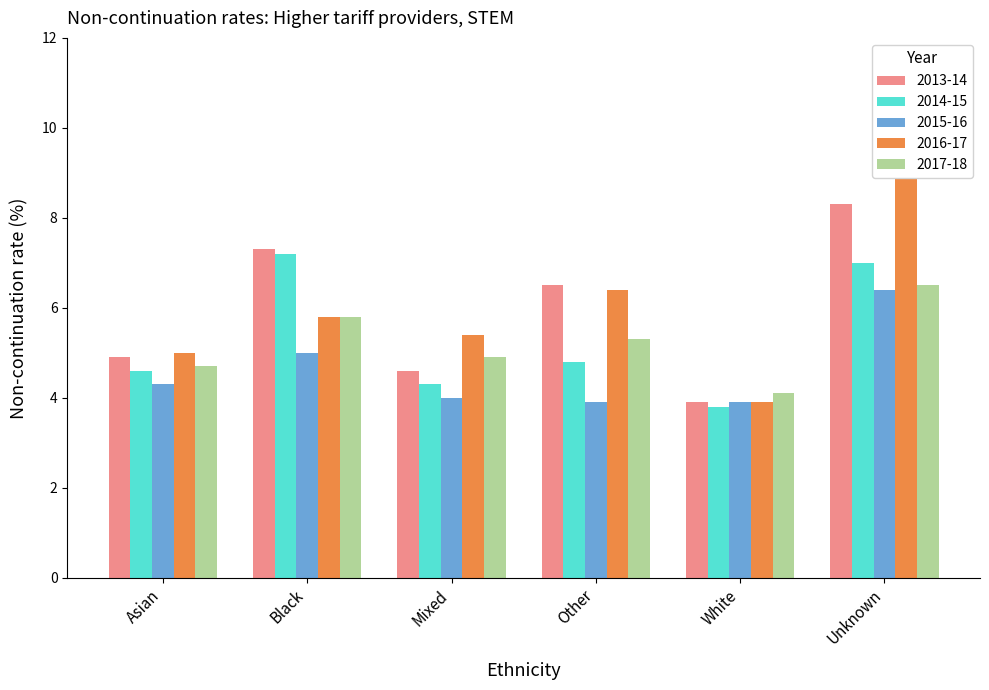

Reading right to left, list all the values displayed in this chart.

2013-14: Unknown=8.3	White=3.9	Other=6.5	Mixed=4.6	Black=7.3	Asian=4.9
2014-15: Unknown=7.0	White=3.8	Other=4.8	Mixed=4.3	Black=7.2	Asian=4.6
2015-16: Unknown=6.4	White=3.9	Other=3.9	Mixed=4.0	Black=5.0	Asian=4.3
2016-17: Unknown=9.7	White=3.9	Other=6.4	Mixed=5.4	Black=5.8	Asian=5.0
2017-18: Unknown=6.5	White=4.1	Other=5.3	Mixed=4.9	Black=5.8	Asian=4.7